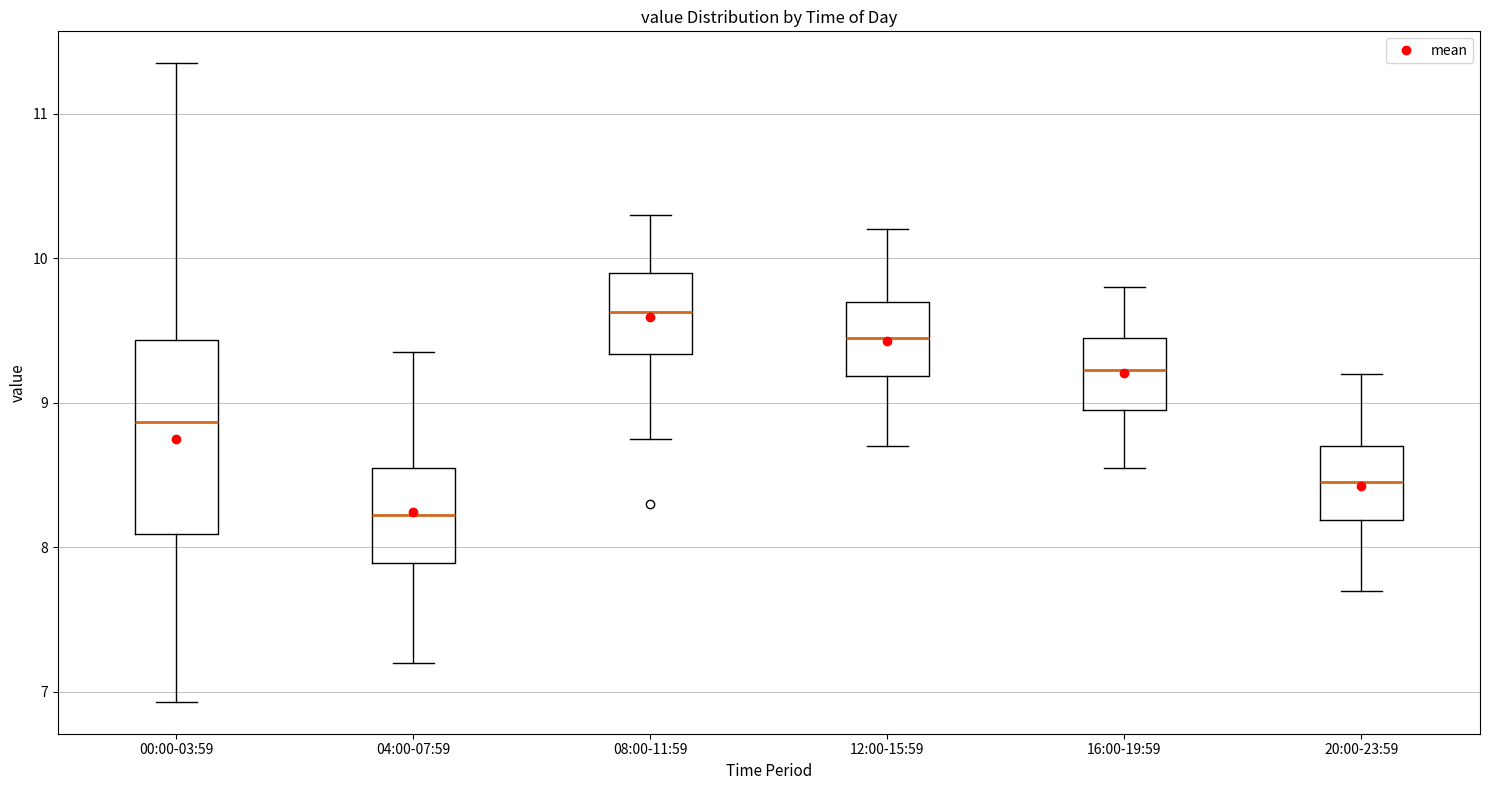

Reading left to right, transcribe this box plot: for each box, give where its median line is, the range the box spans, and where its two whiskers end, as read against the y-axis. The values are not printed on the chart, so give them approximately, as read against the axis.

00:00-03:59: median 8.9, box 8.1 to 9.4, whiskers 6.9 to 11.4
04:00-07:59: median 8.2, box 7.9 to 8.6, whiskers 7.2 to 9.4
08:00-11:59: median 9.6, box 9.3 to 9.9, whiskers 8.8 to 10.3
12:00-15:59: median 9.5, box 9.2 to 9.7, whiskers 8.7 to 10.2
16:00-19:59: median 9.2, box 9.0 to 9.5, whiskers 8.6 to 9.8
20:00-23:59: median 8.5, box 8.2 to 8.7, whiskers 7.7 to 9.2